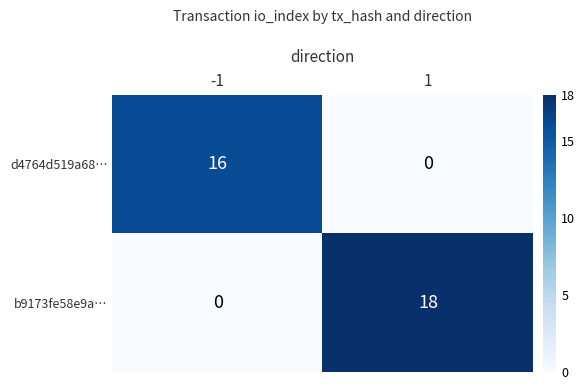

Reading left to right, list all the values displayed in this chart.

d4764d519a68…: -1=16	1=0
b9173fe58e9a…: -1=0	1=18